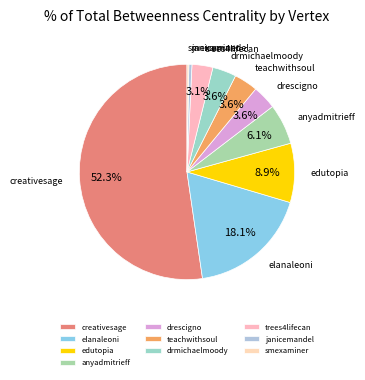

What portion of the pie excludes teachwithsoul?

96.4%